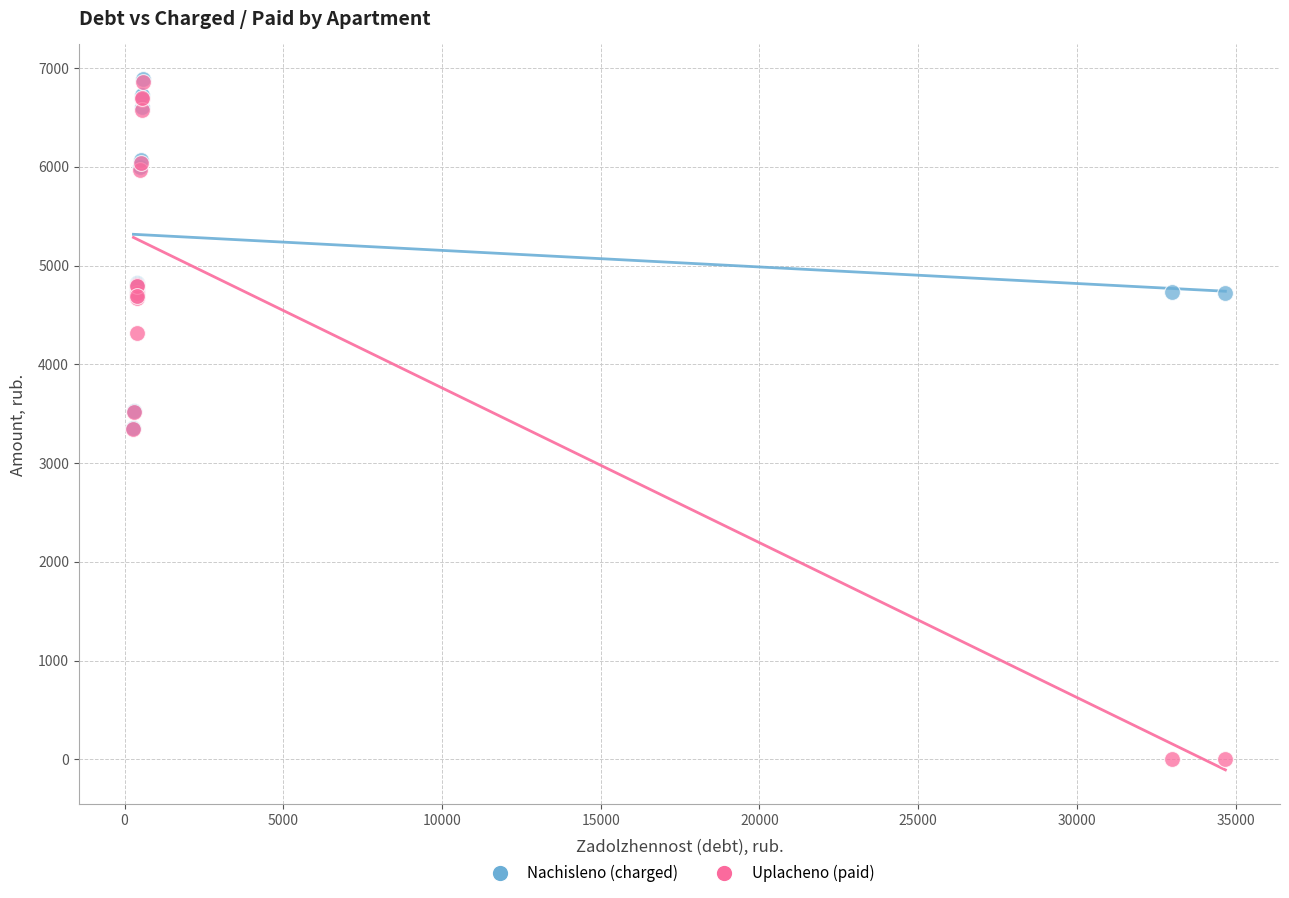

What are all the series names shown in the legend?

Nachisleno (charged), Uplacheno (paid)